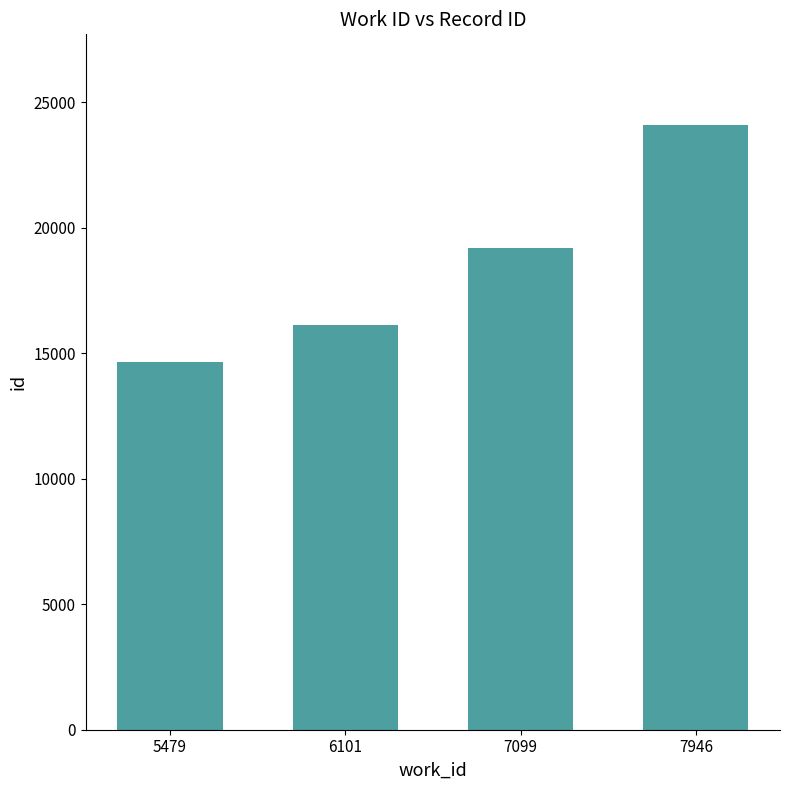

Rank the categories by value from highest to lowest.

7946, 7099, 6101, 5479